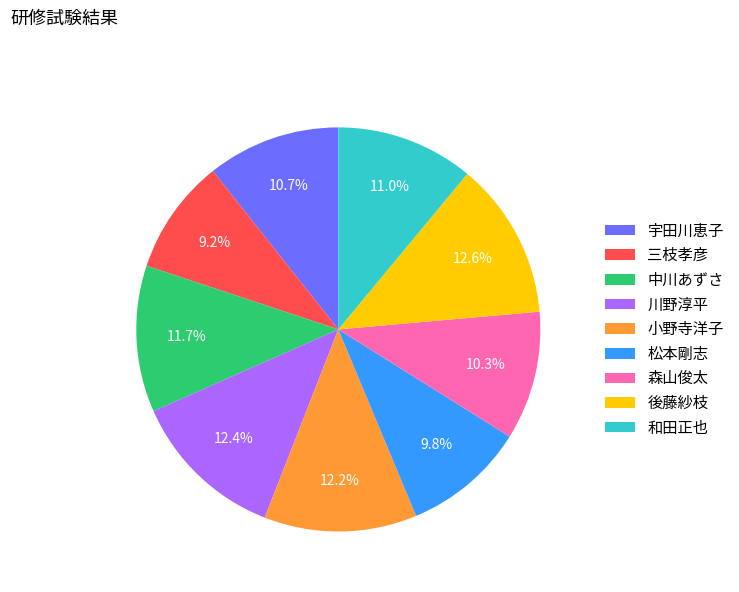

Count the number of slices in the pie.

9